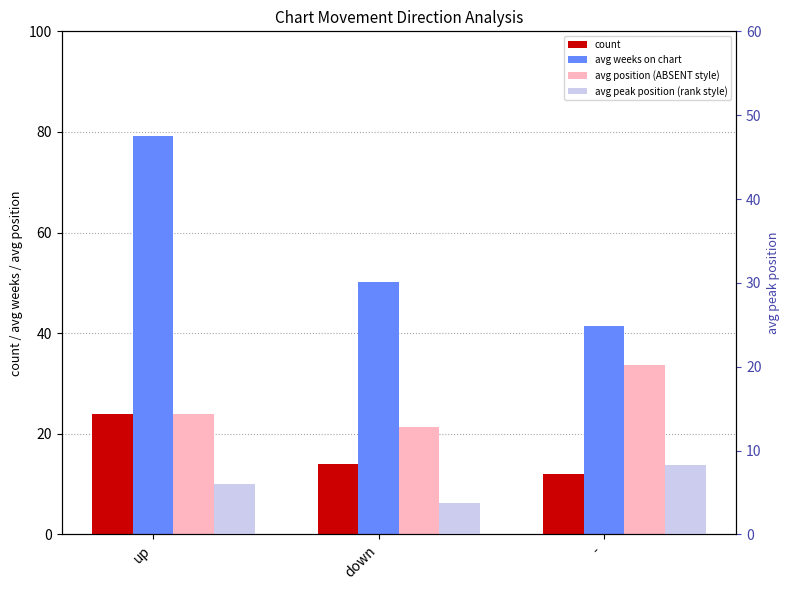

What is the lowest value of the avg weeks on chart series?

41.3